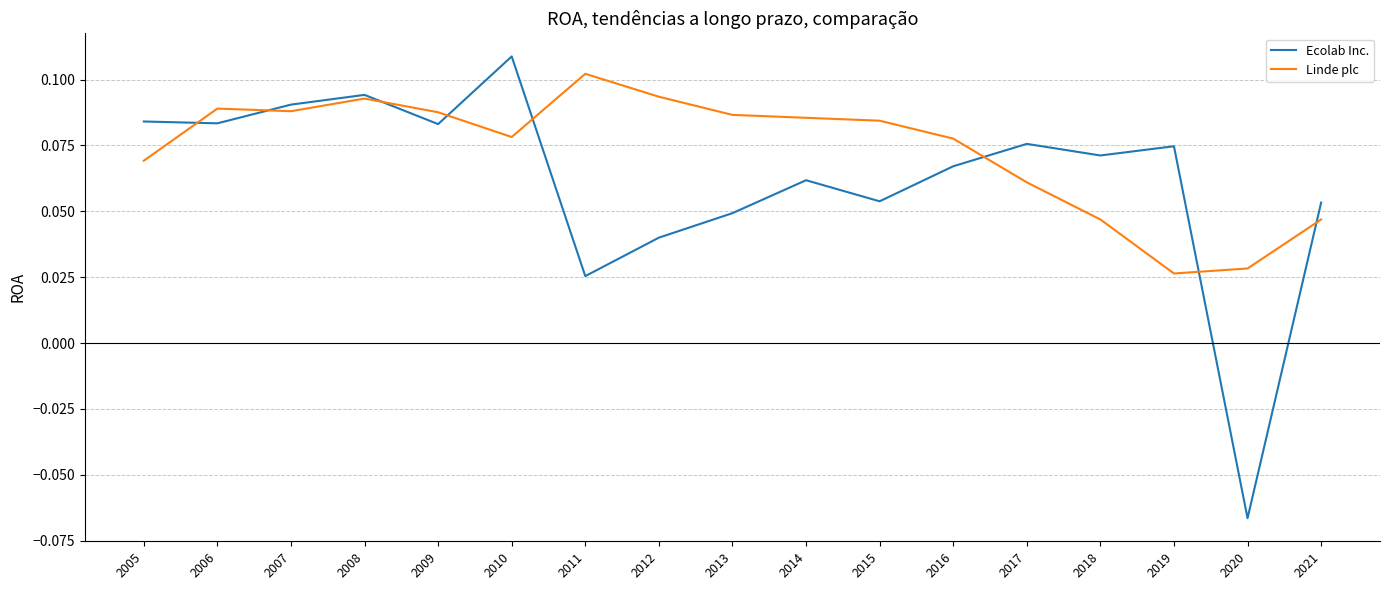

Which series changed the most between 2011 and 2017?

Ecolab Inc.